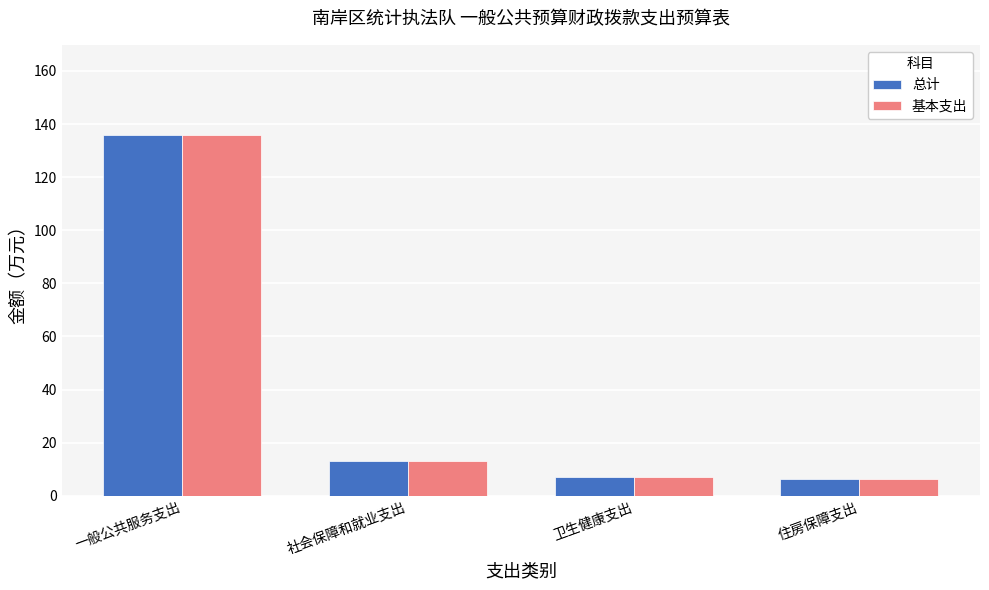

Is it true that 总计 equals 6.3 at 住房保障支出?

True